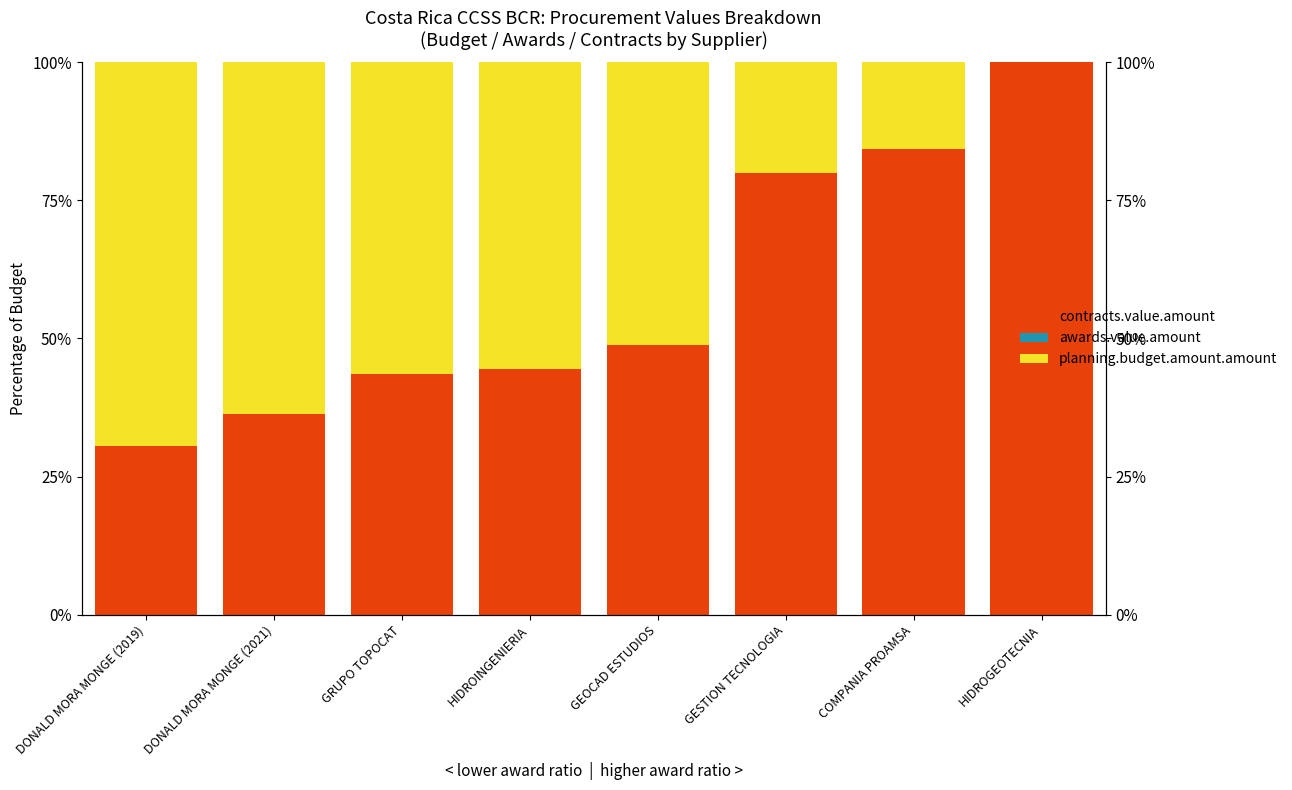

What is the total value across all series at COMPANIA PROAMSA?

268.7